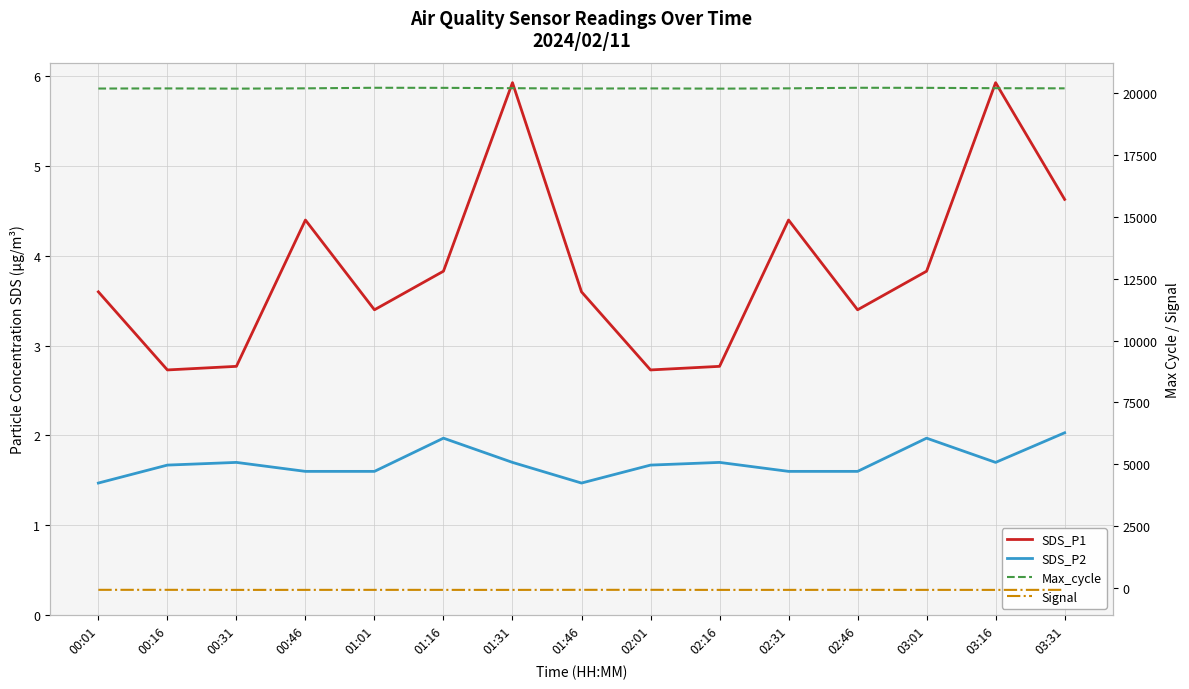

Reading left to right, list all the values displayed in this chart.

SDS_P1: 00:01=3.6	00:16=2.7	00:31=2.8	00:46=4.4	01:01=3.4	01:16=3.8	01:31=5.9	01:46=3.6	02:01=2.7	02:16=2.8	02:31=4.4	02:46=3.4	03:01=3.8	03:16=5.9	03:31=4.6
SDS_P2: 00:01=1.5	00:16=1.7	00:31=1.7	00:46=1.6	01:01=1.6	01:16=2.0	01:31=1.7	01:46=1.5	02:01=1.7	02:16=1.7	02:31=1.6	02:46=1.6	03:01=2.0	03:16=1.7	03:31=2.0
Max_cycle: 00:01=20193.0	00:16=20198.0	00:31=20189.0	00:46=20201.0	01:01=20224.0	01:16=20221.0	01:31=20207.0	01:46=20193.0	02:01=20198.0	02:16=20189.0	02:31=20201.0	02:46=20224.0	03:01=20221.0	03:16=20207.0	03:31=20201.0
Signal: 00:01=-79.0	00:16=-79.0	00:31=-82.0	00:46=-81.0	01:01=-80.0	01:16=-81.0	01:31=-82.0	01:46=-79.0	02:01=-79.0	02:16=-82.0	02:31=-81.0	02:46=-80.0	03:01=-81.0	03:16=-82.0	03:31=-80.0